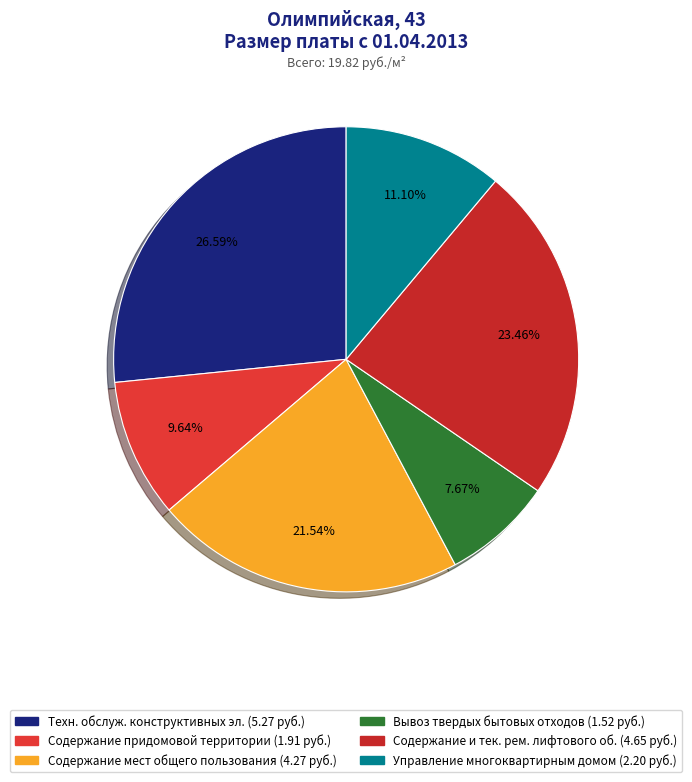

Count the number of slices in the pie.

6